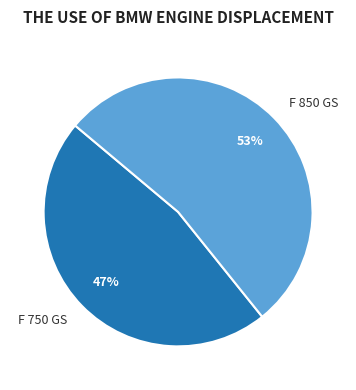

How many segments does this pie chart have?

2